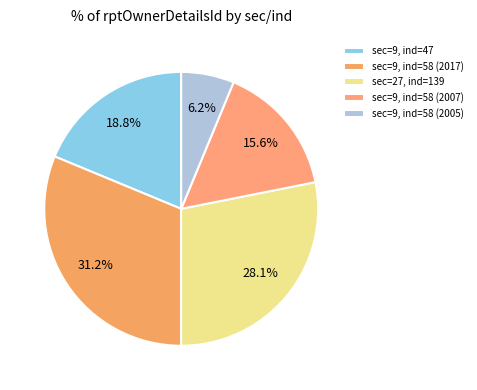

Count the number of slices in the pie.

5